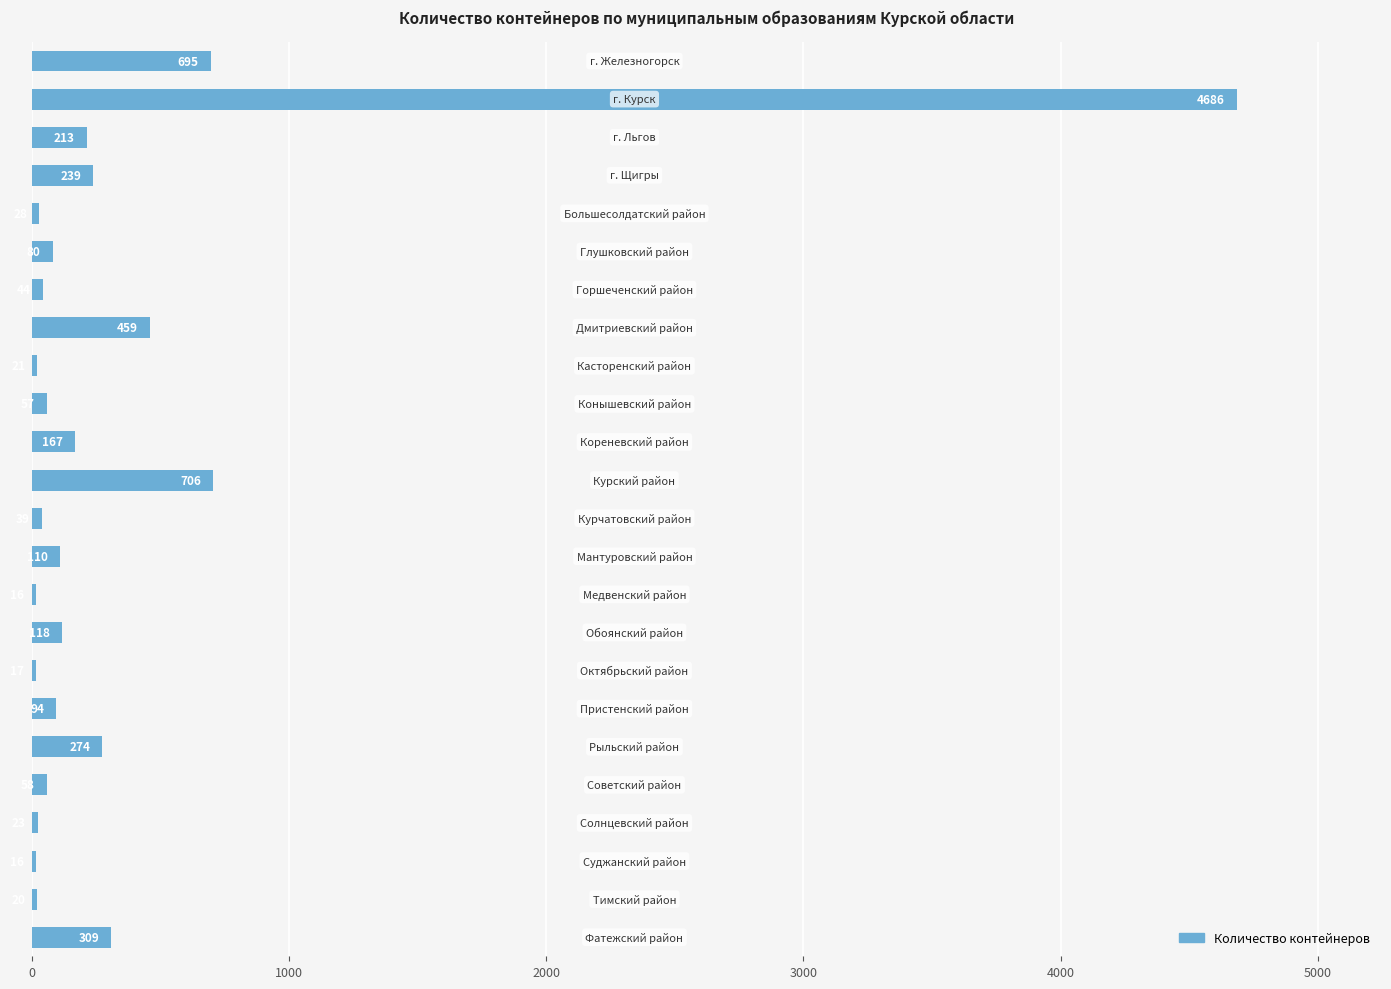

How many data points does each series have?

24